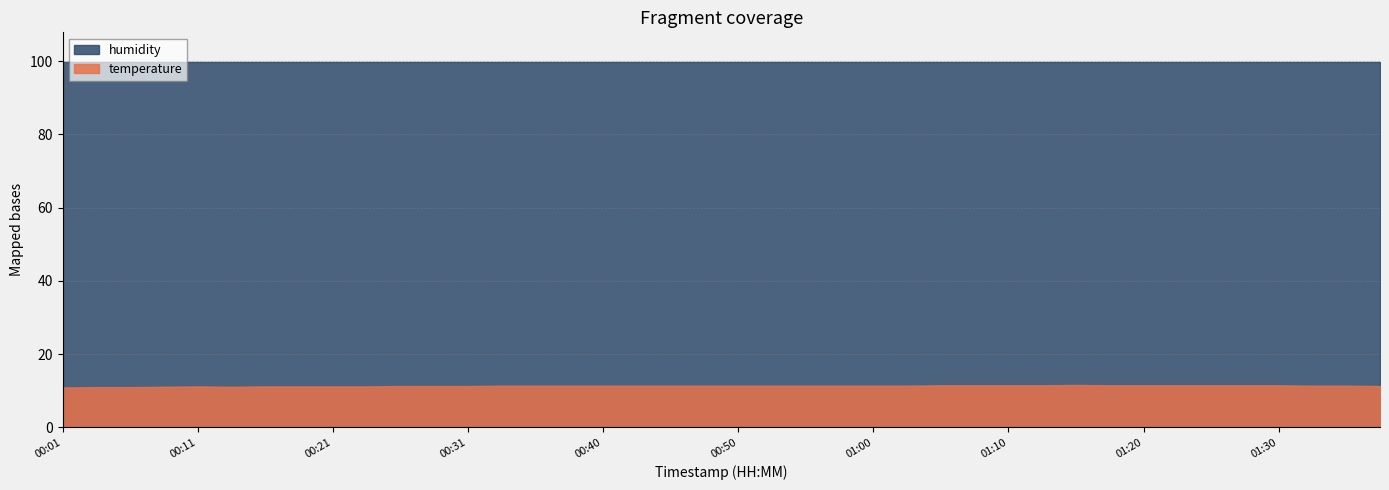

What is the spread (max minus min) of values at 01:20?

88.4